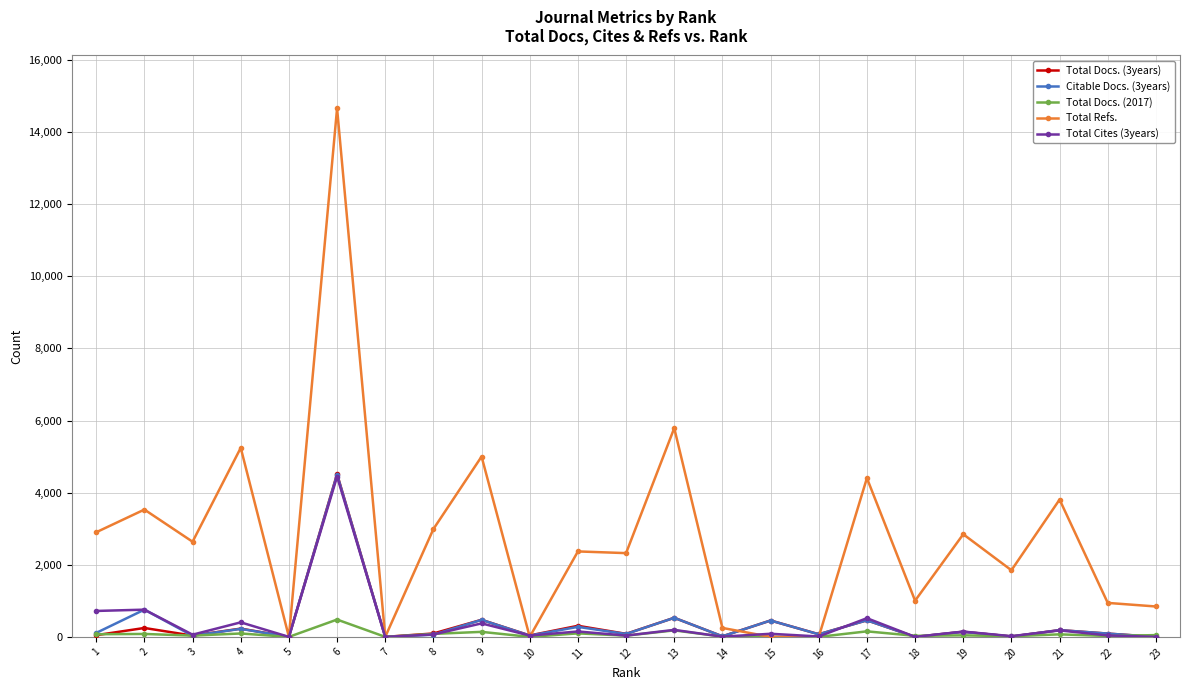

At which category is the sum across all series the highest?

6